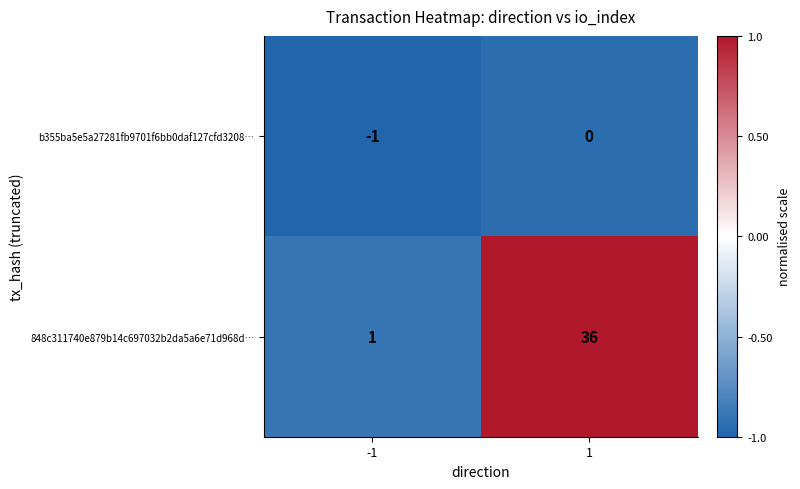

At how many categories does at least one series exceed 0?

2